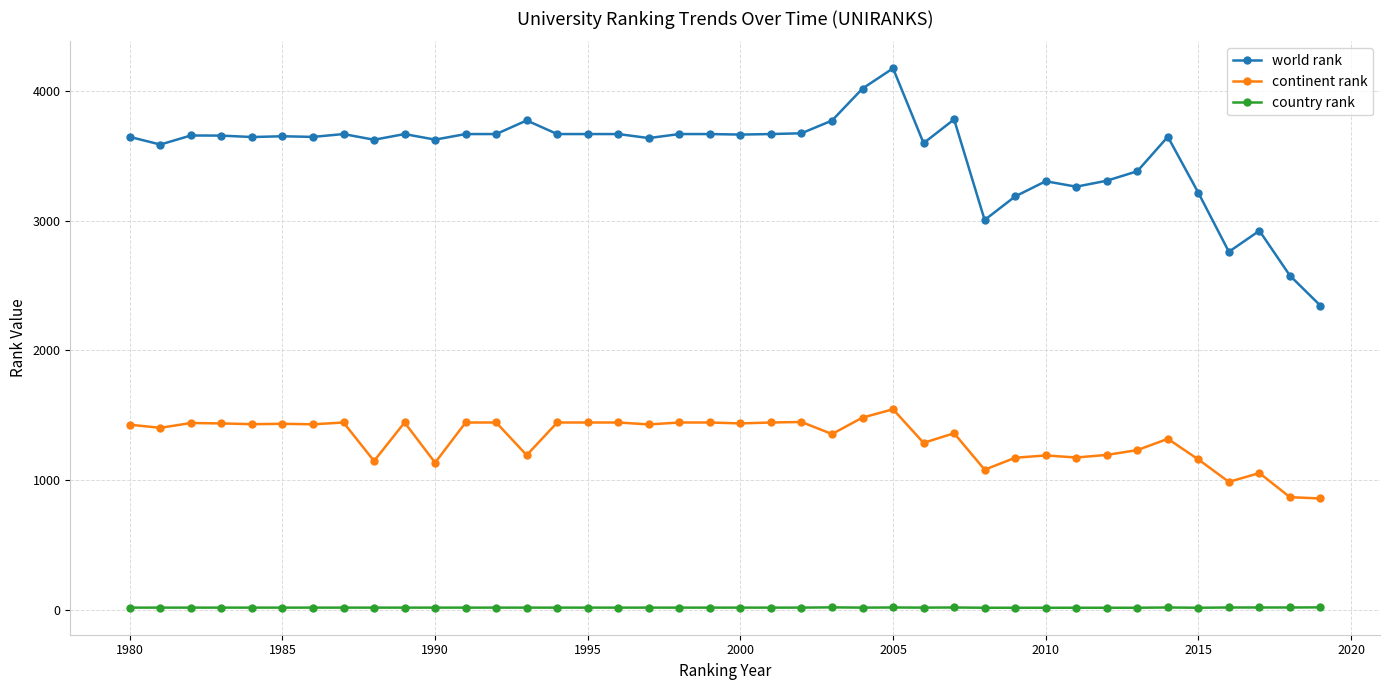

True or false: continent rank and world rank cross at least once.

False